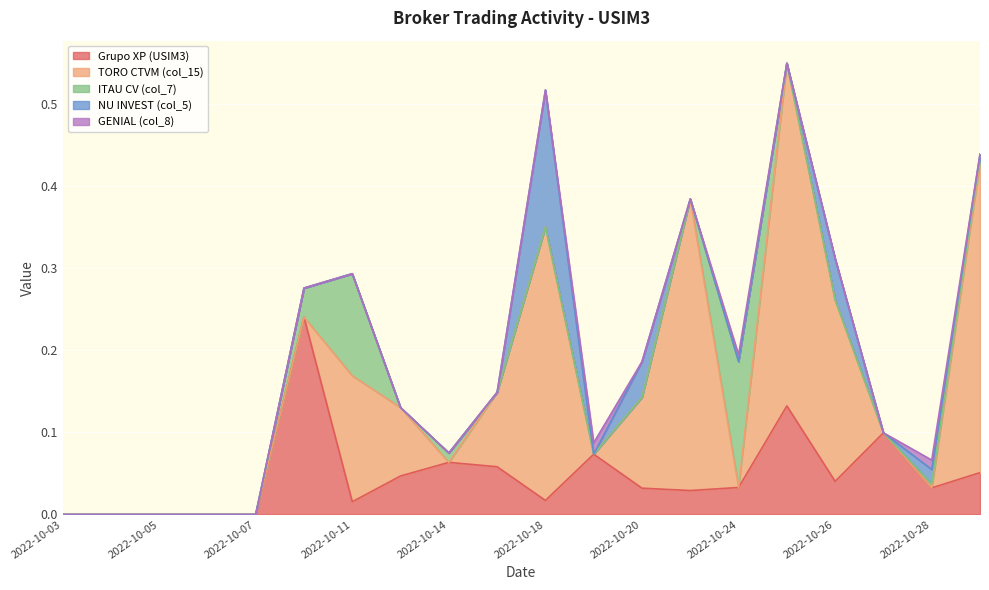

Which label corresponds to the largest value in the chart?

2022-10-25